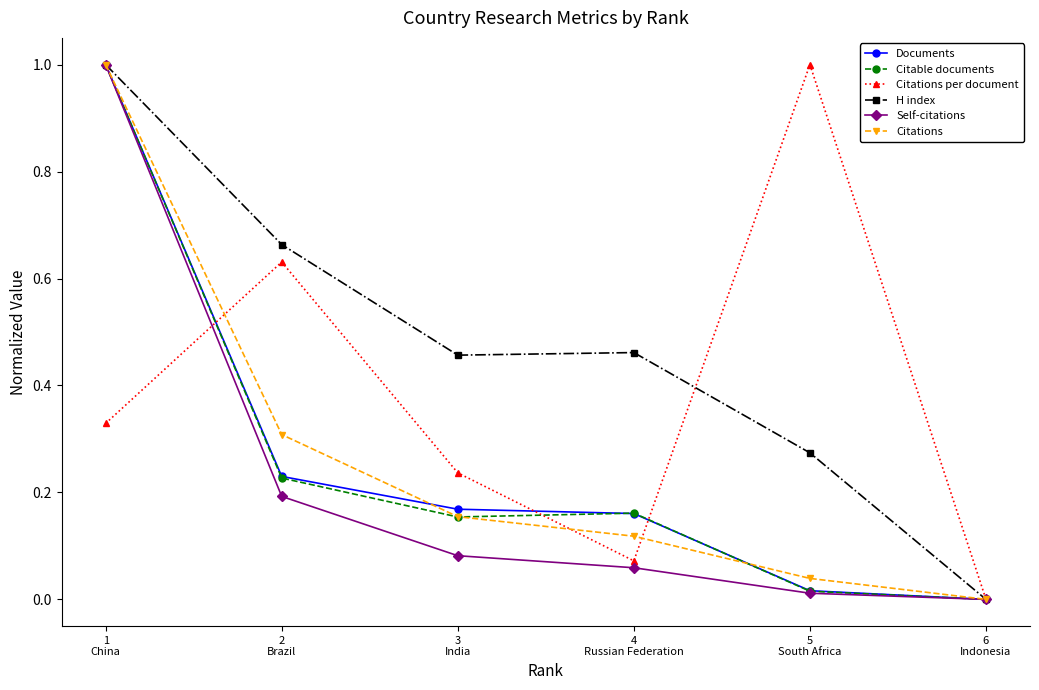

Which series has the largest total across all categories?

H index